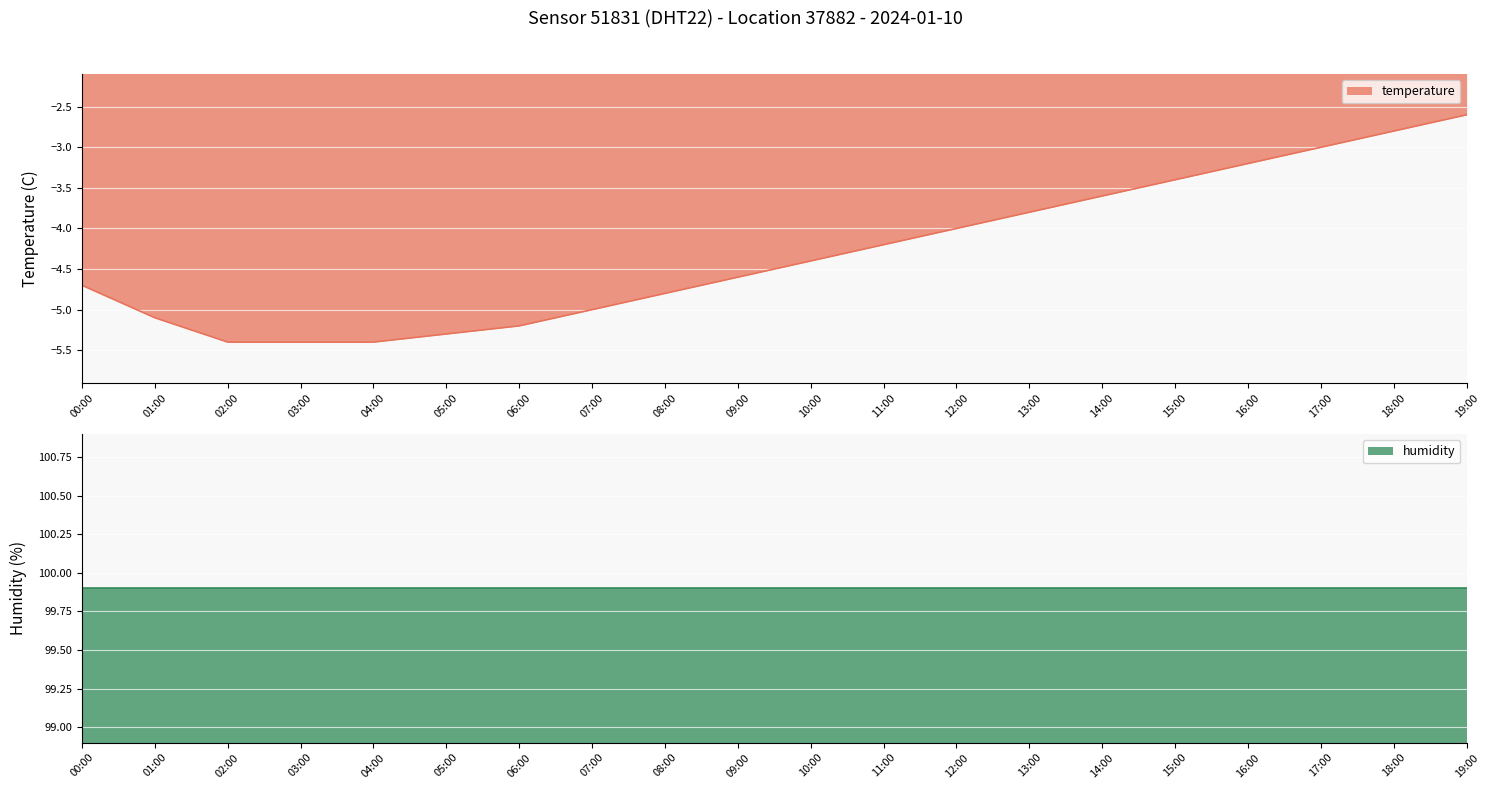

What position from the left is 00:00?

1